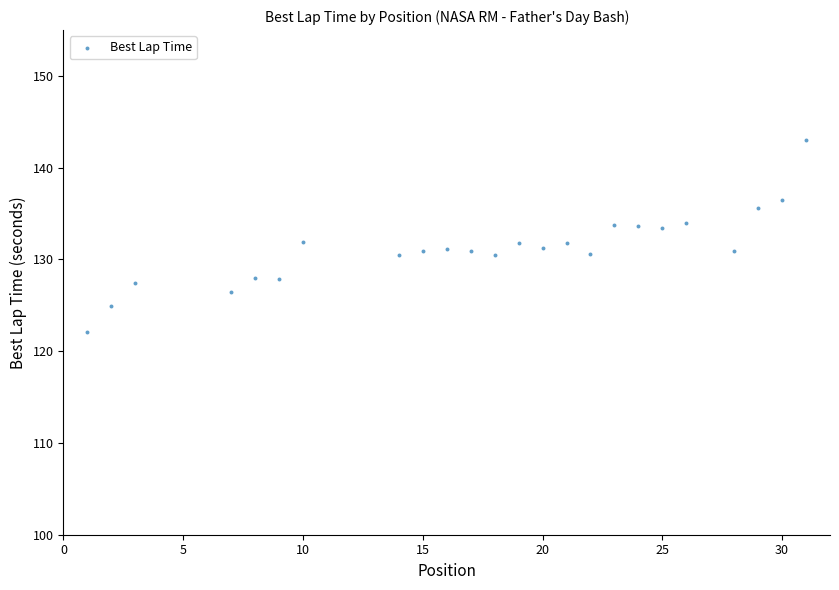

What is the range of X values (max minus min)?

30.0